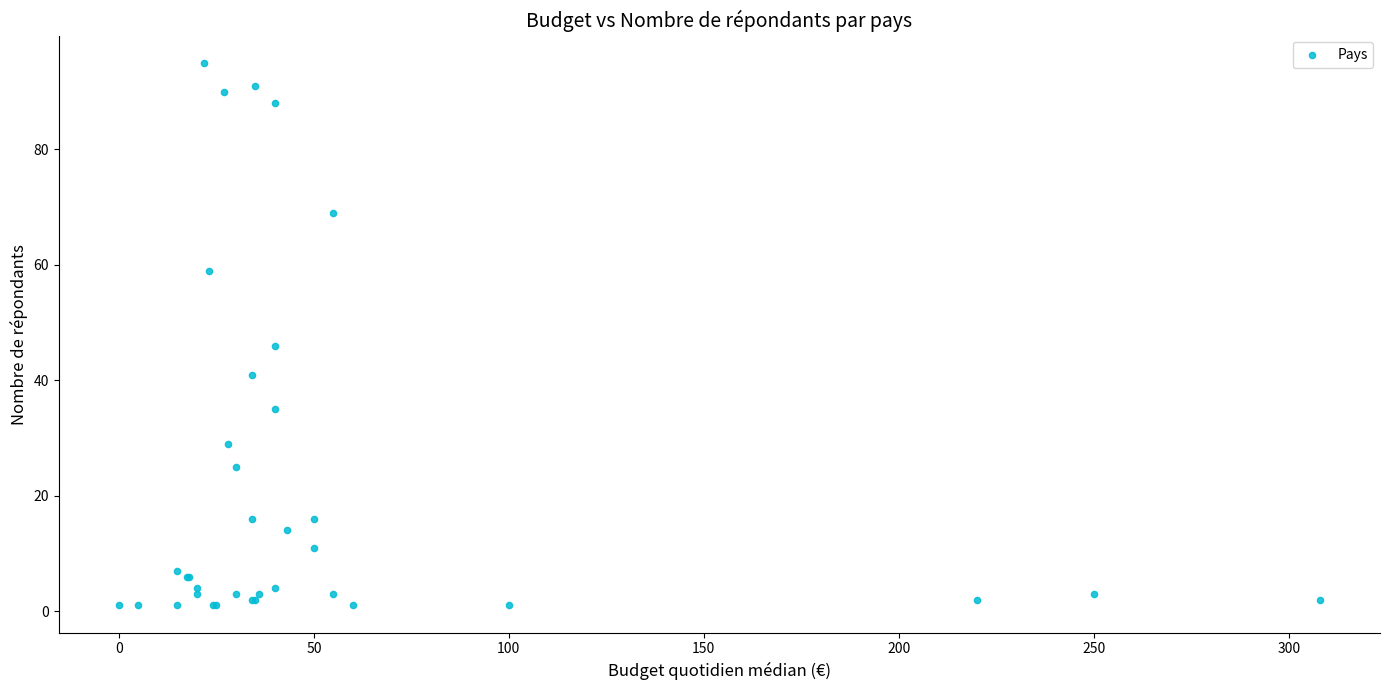

What Y value in the scatter plot is closest to 48?

46